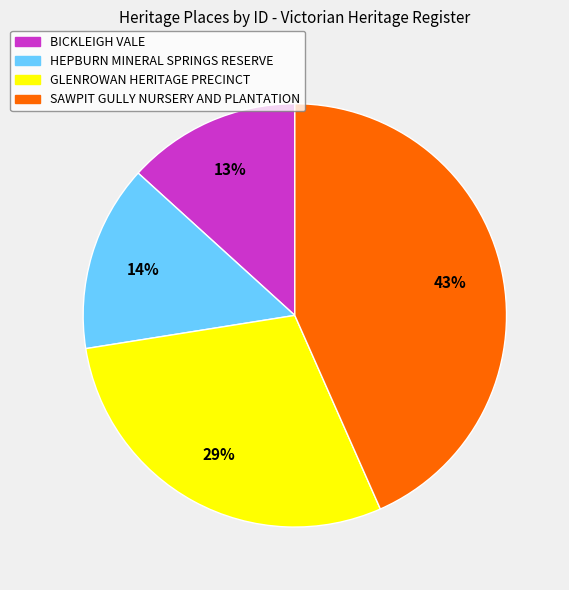

What is the ratio of the value at BICKLEIGH VALE to the value at SAWPIT GULLY NURSERY AND PLANTATION?

0.3